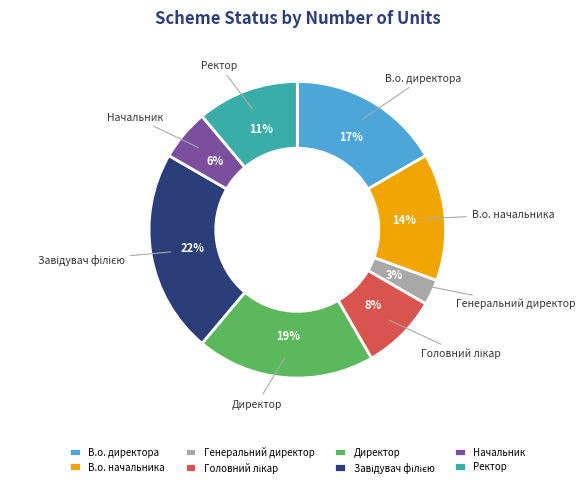

Does Ректор account for over 50% of the chart?

No